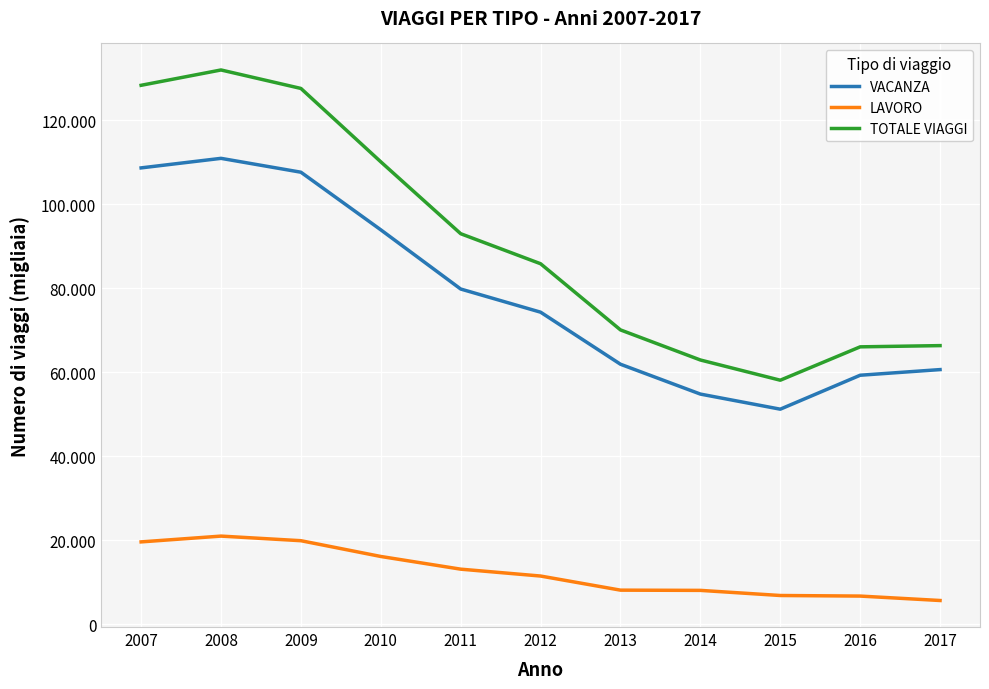

Reading left to right, transcribe all the data shown in this chart.

VACANZA: 2007=108631	2008=110901	2009=107603	2010=93894	2011=79811	2012=74301	2013=61916	2014=54816	2015=51222	2016=59298	2017=60643
LAVORO: 2007=19649	2008=21026	2009=19931	2010=16179	2011=13160	2012=11524	2013=8167	2014=8112	2015=6894	2016=6757	2017=5704
TOTALE VIAGGI: 2007=128280	2008=131928	2009=127533	2010=110073	2011=92971	2012=85825	2013=70083	2014=62927	2015=58115	2016=66055	2017=66347